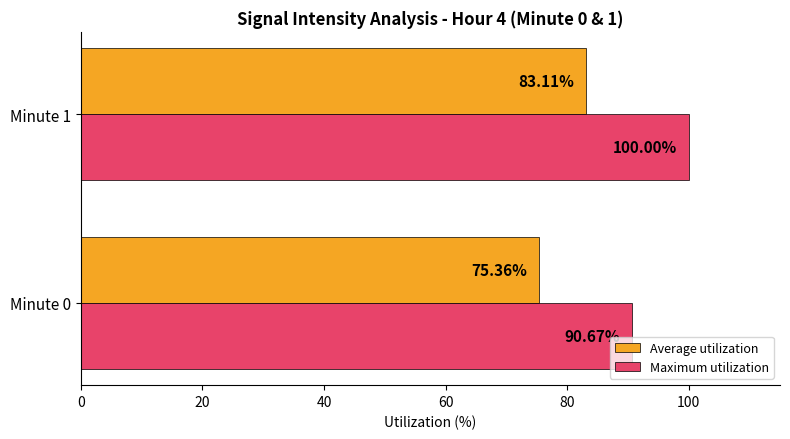

What is the difference between the maximum and minimum values in the Maximum utilization series?

9.3